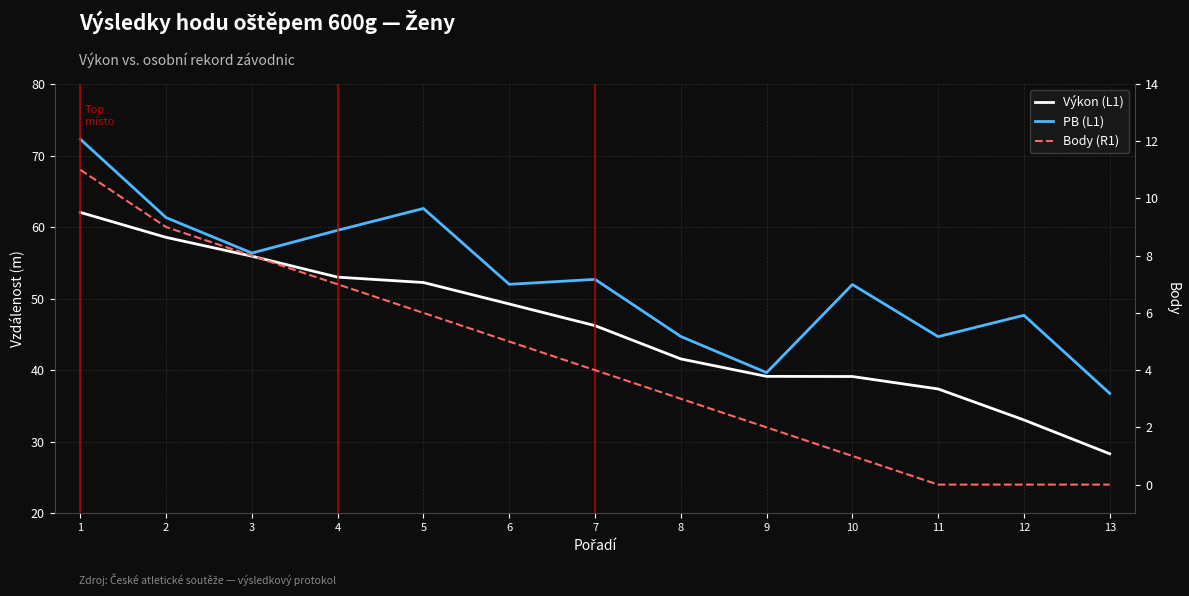

Reading left to right, extract all data points from this chart.

Výkon (L1): 1=62.0	2=58.6	3=55.9	4=53.0	5=52.2	6=49.2	7=46.2	8=41.6	9=39.1	10=39.1	11=37.4	12=33.0	13=28.3
PB (L1): 1=72.3	2=61.3	3=56.4	4=59.5	5=62.6	6=52.0	7=52.7	8=44.7	9=39.6	10=52.0	11=44.7	12=47.7	13=36.8
Body (R1): 1=11.0	2=9.0	3=8.0	4=7.0	5=6.0	6=5.0	7=4.0	8=3.0	9=2.0	10=1.0	11=0.0	12=0.0	13=0.0